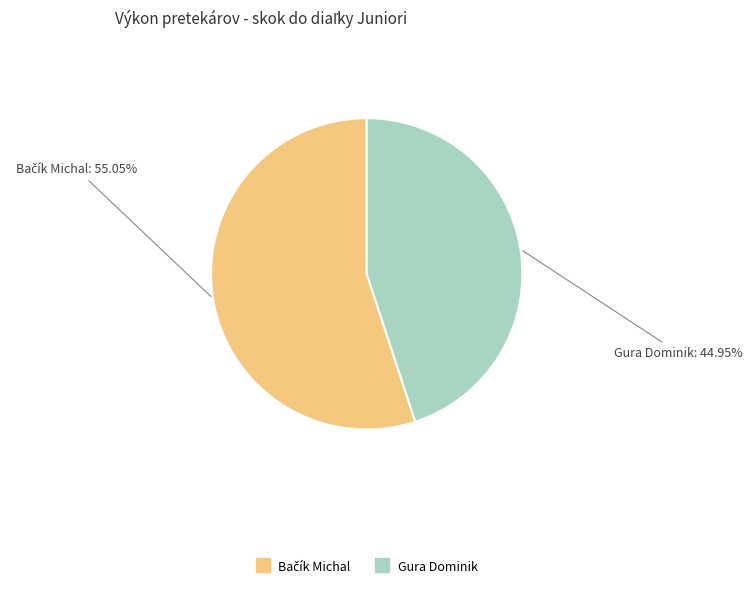

Which category has the smallest portion of the pie?

Gura Dominik